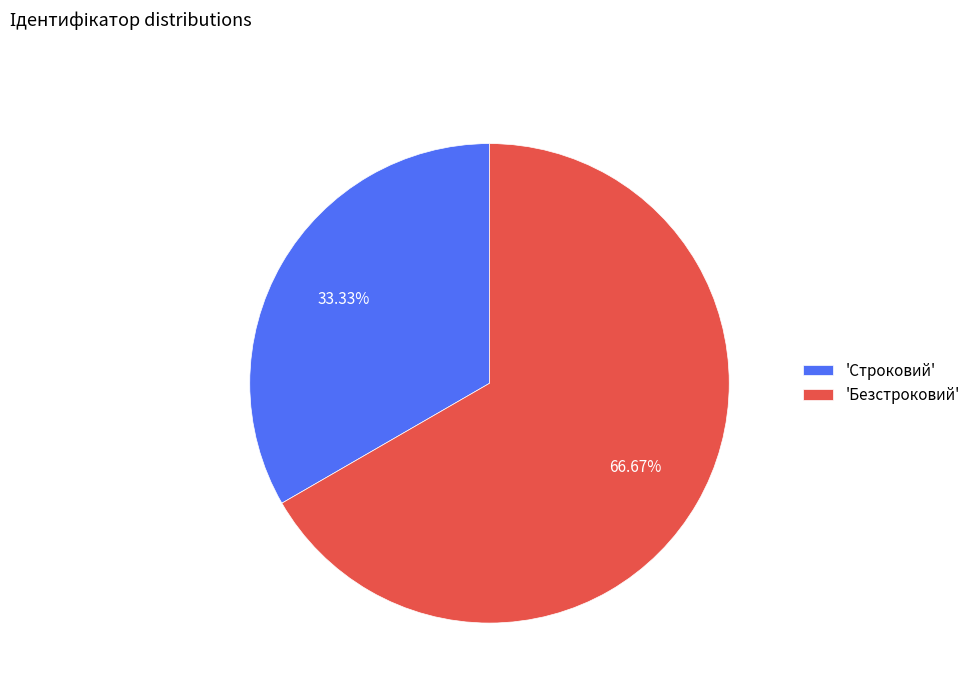

What is the smallest slice in the pie chart?

'Строковий'